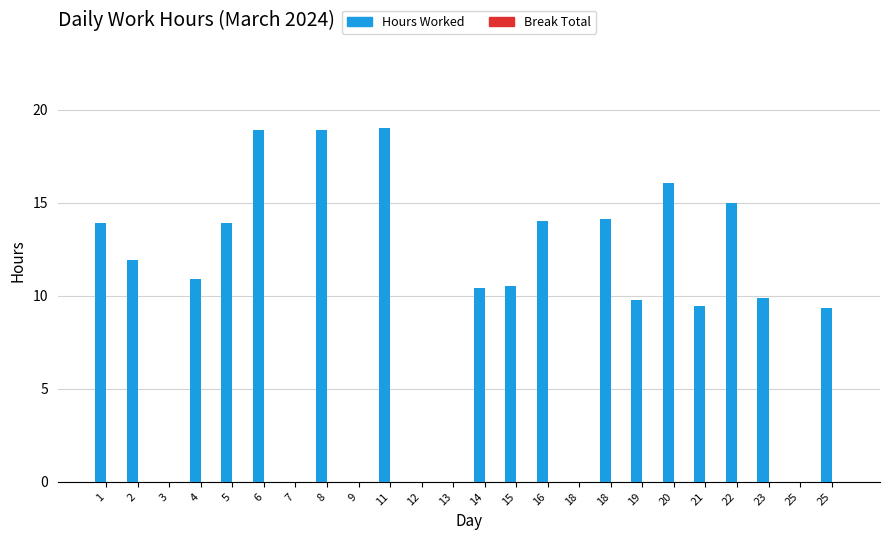

Are the bars horizontal?

No